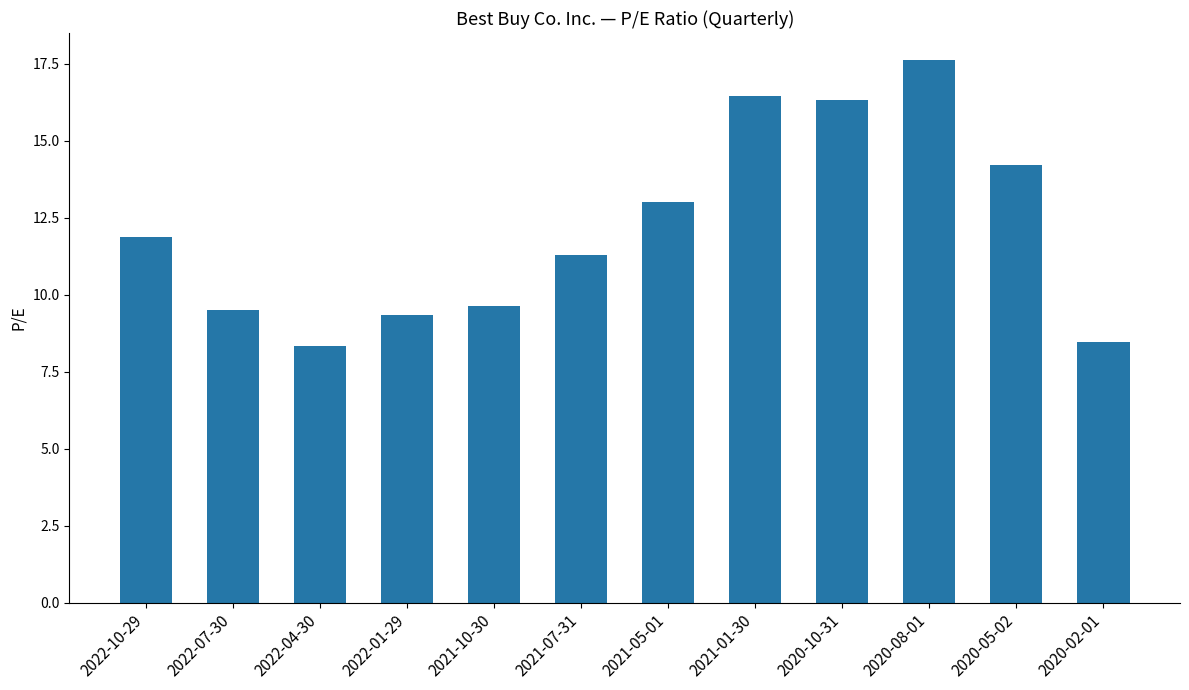

What is the difference between the values at 2022-07-30 and 2020-08-01?

8.1